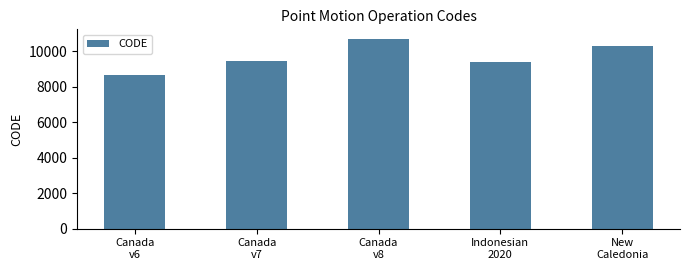

What is the difference between the values at Canada
v8 and Indonesian
2020?

1332